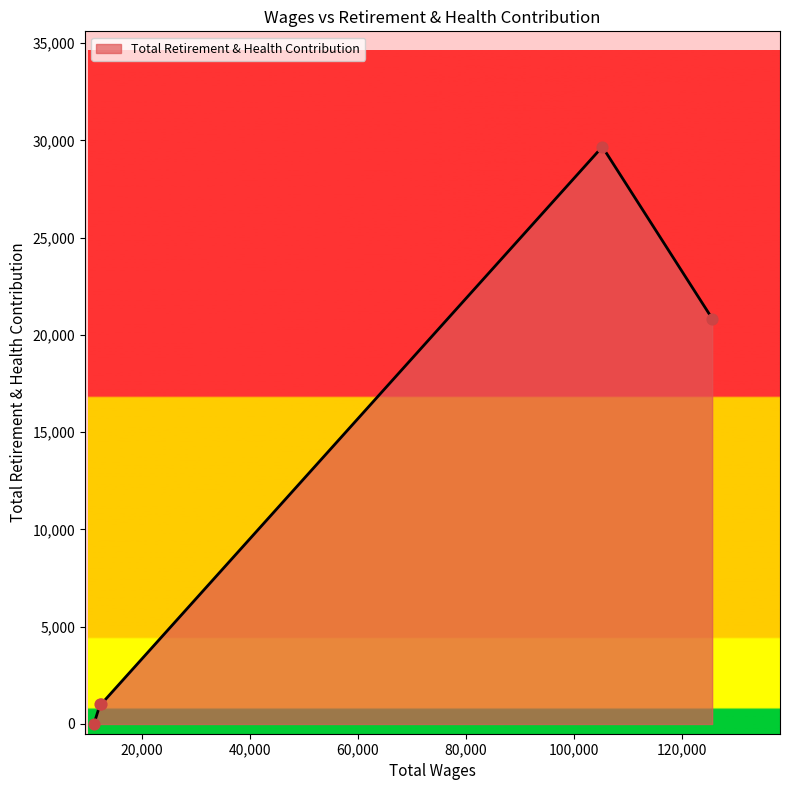

What is the sum of all values?

52574